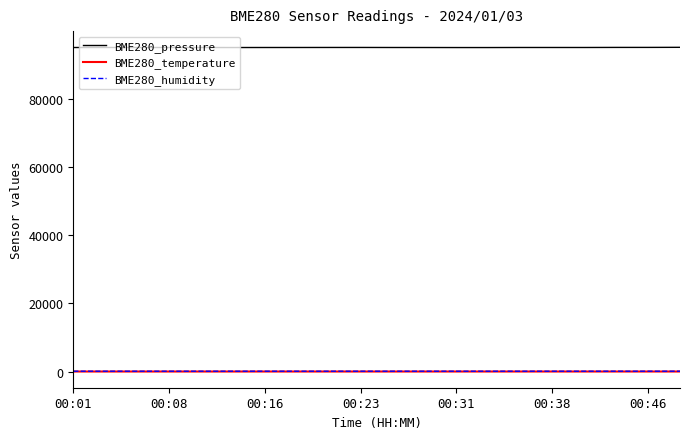

Which series has the largest total across all categories?

BME280_pressure